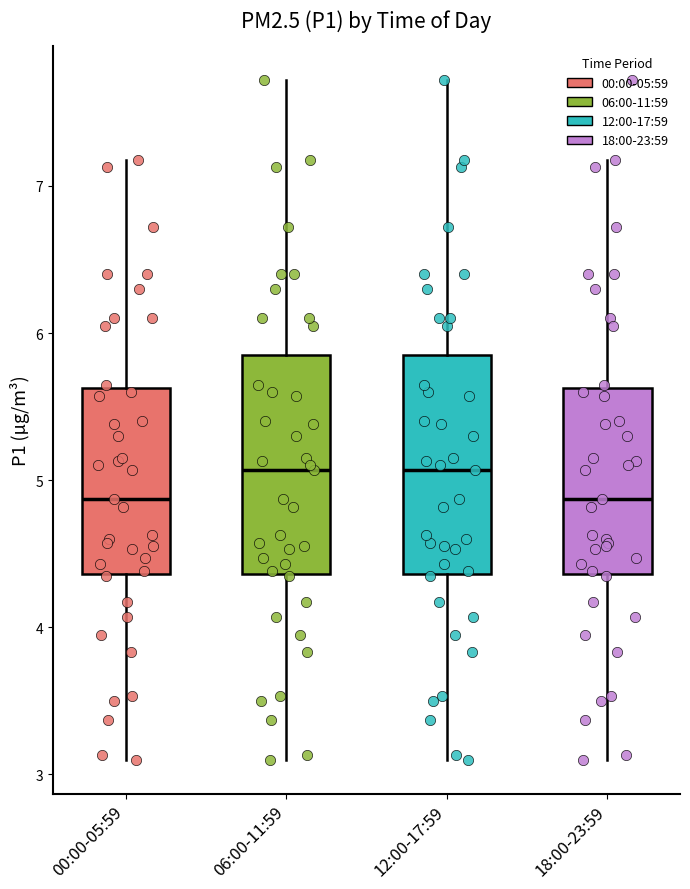

Where does the upper whisker of the box for 12:00-17:59 end on the y-axis? The values are not printed on the chart, so give them approximately, as read against the axis.

7.7